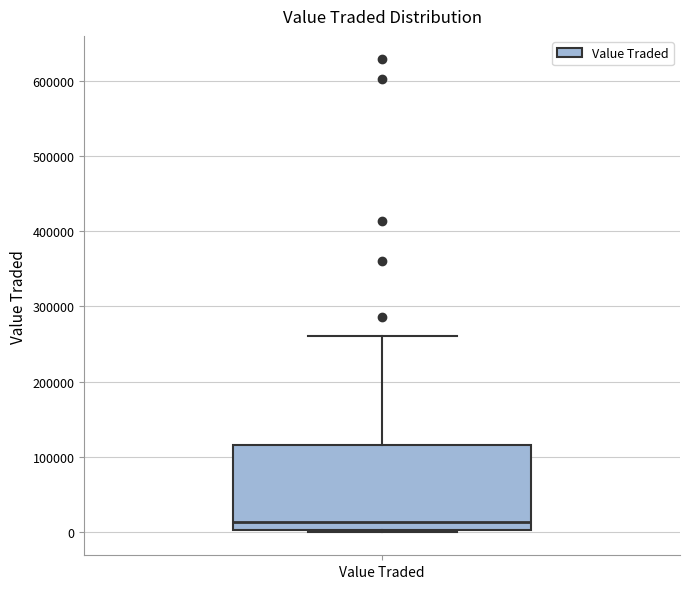

Read this box plot against the y-axis: the position of the median line, the range covered by the box, and the ends of both whiskers. The values are not printed on the chart, so give them approximately, as read against the axis.

median 10000, box 0 to 120000, whiskers 0 to 260000